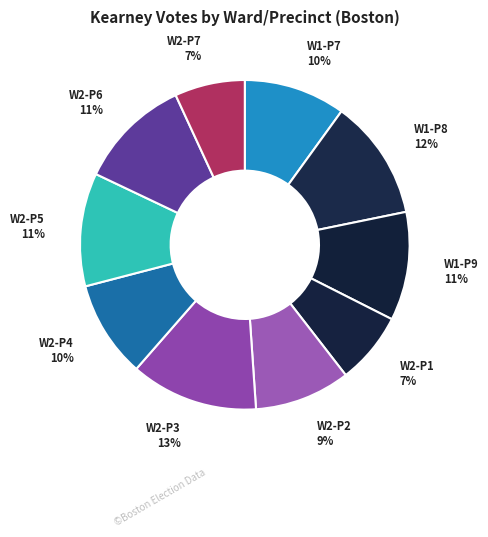

What is the largest slice in the pie chart?

W2-P3